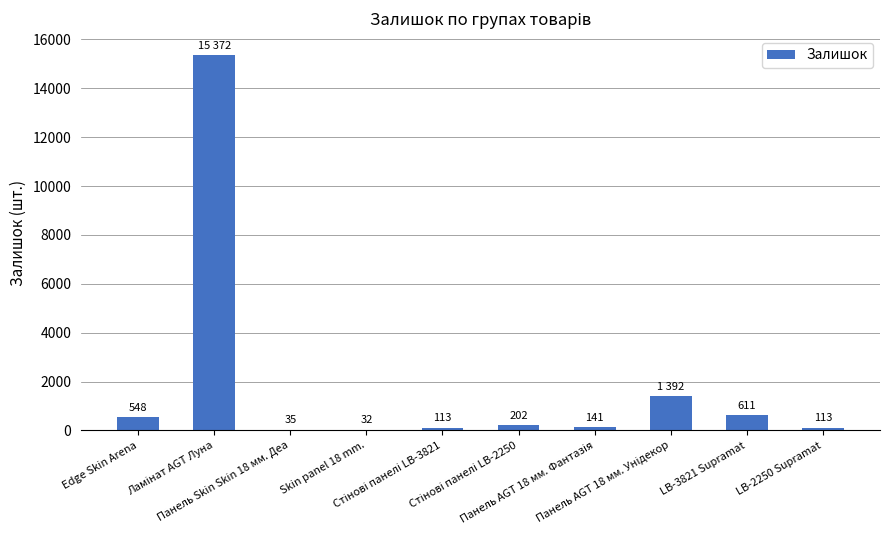

What is the change in value from Edge Skin Arena to LB-3821 Supramat?

+63